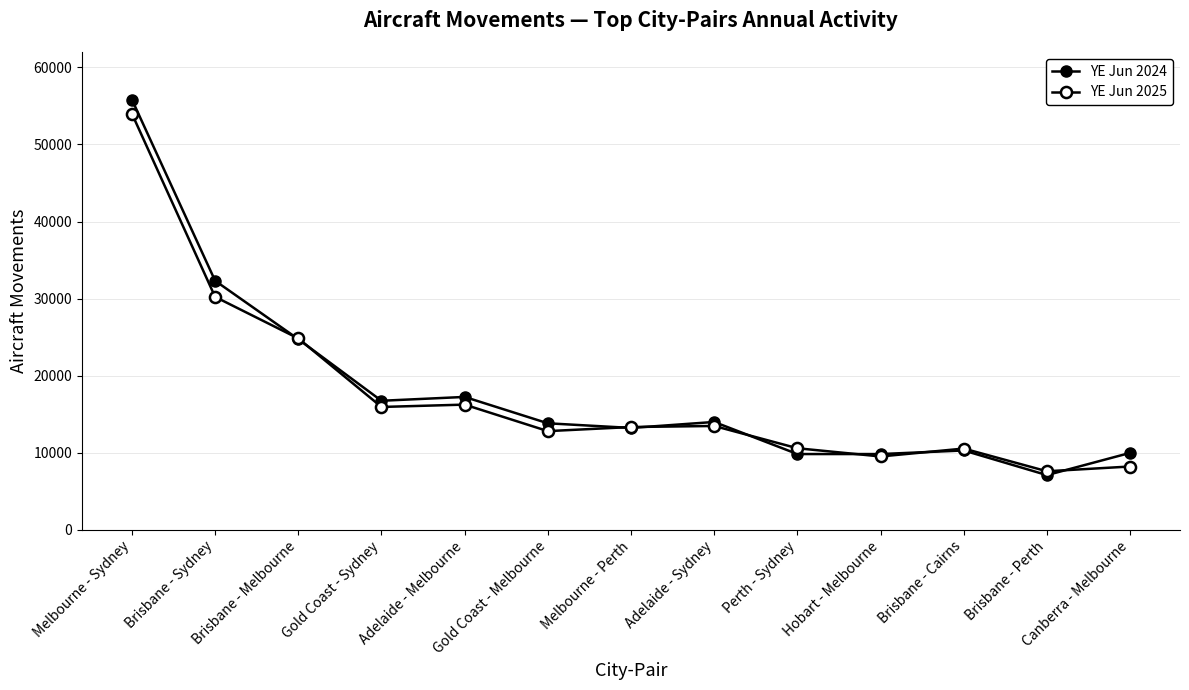

Is it true that YE Jun 2025 equals 4579 at Brisbane - Perth?

False